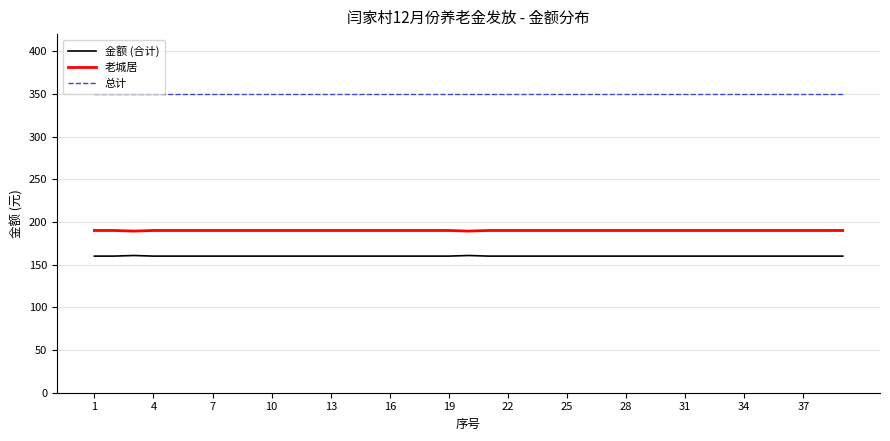

List the series in order of their overall mean, lowest first.

金额 (合计), 老城居, 总计